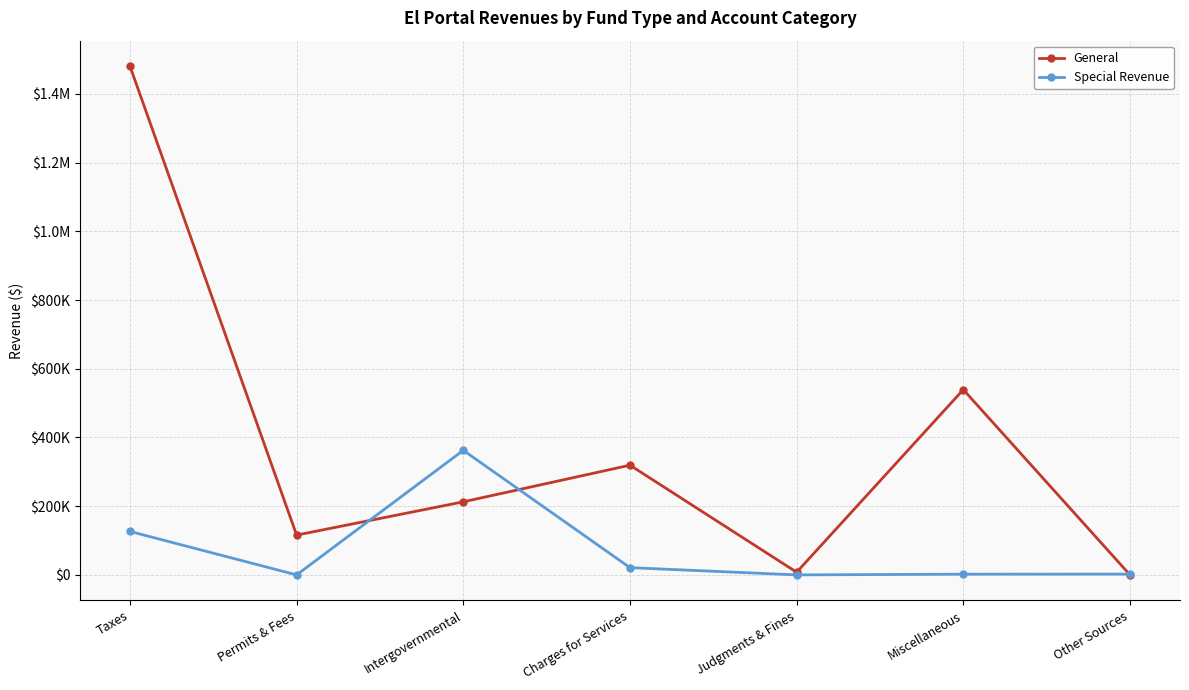

What are all the series names shown in the legend?

General, Special Revenue